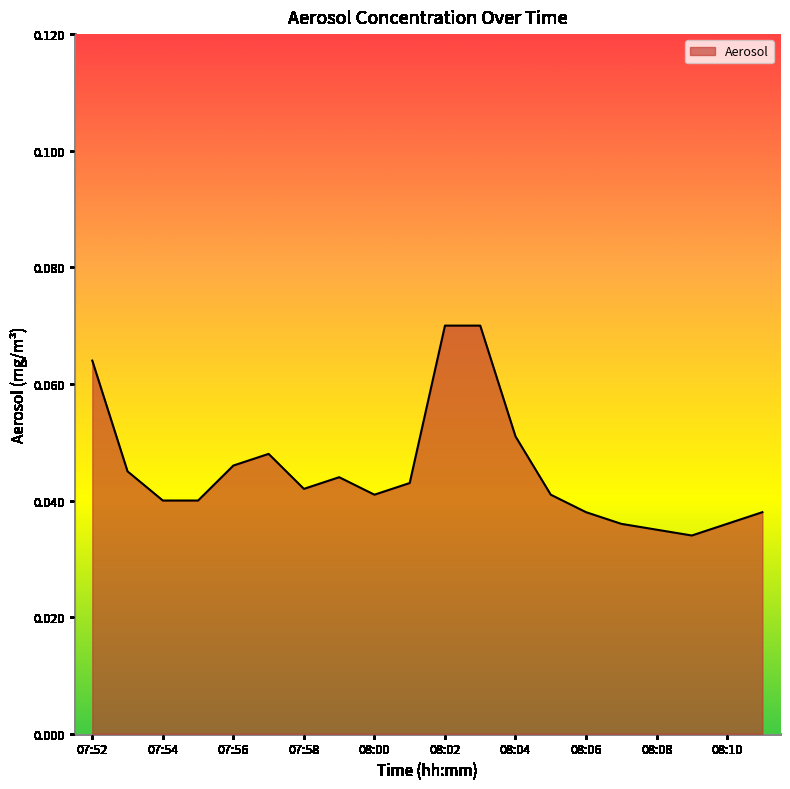

What is the label of the 17th point from the right?

07:55